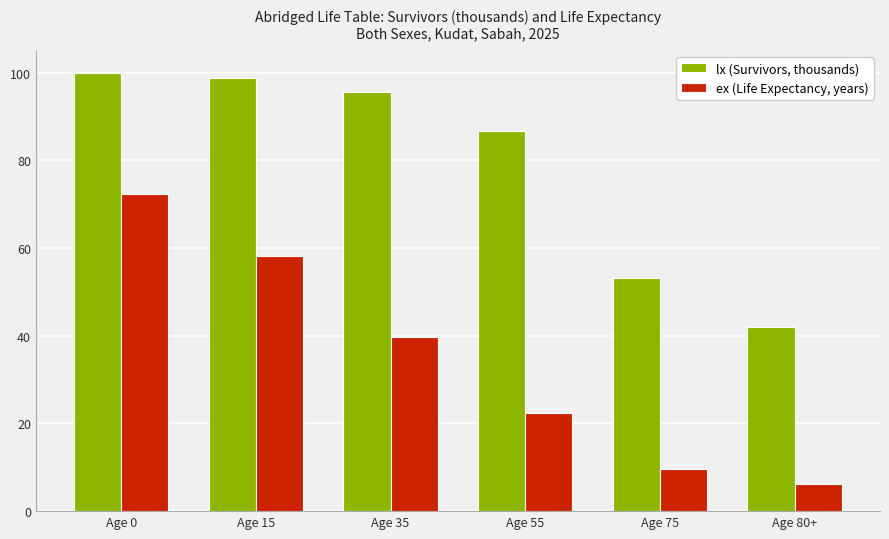

The value of lx (Survivors, thousands) at Age 55 is 86.6. True or false?

True